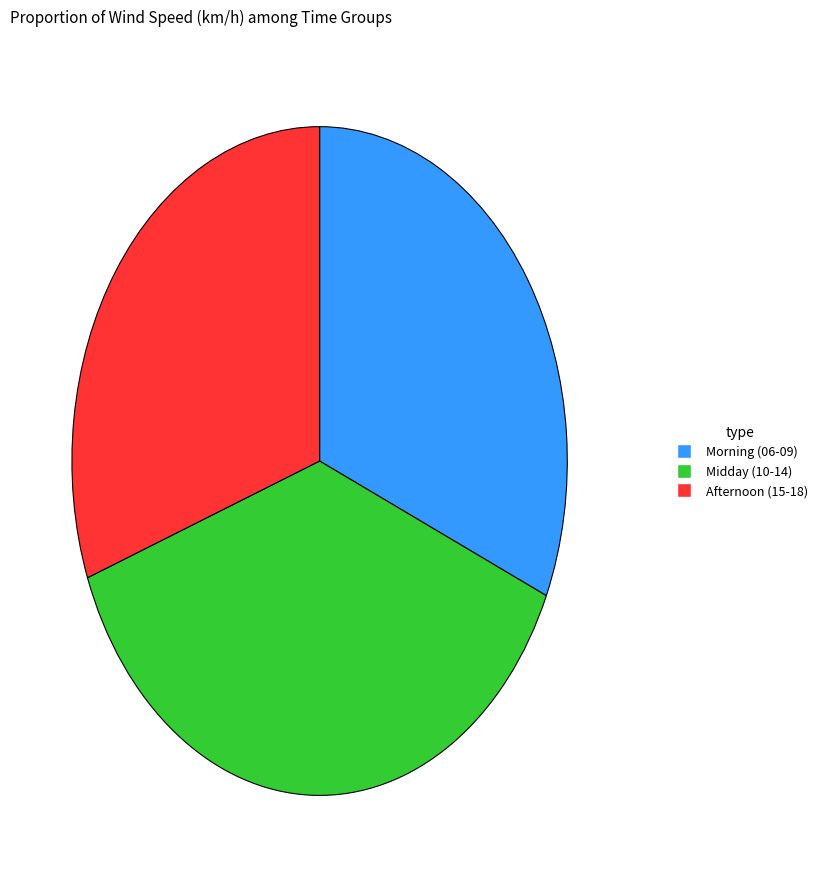

Does any single category account for the majority?

No